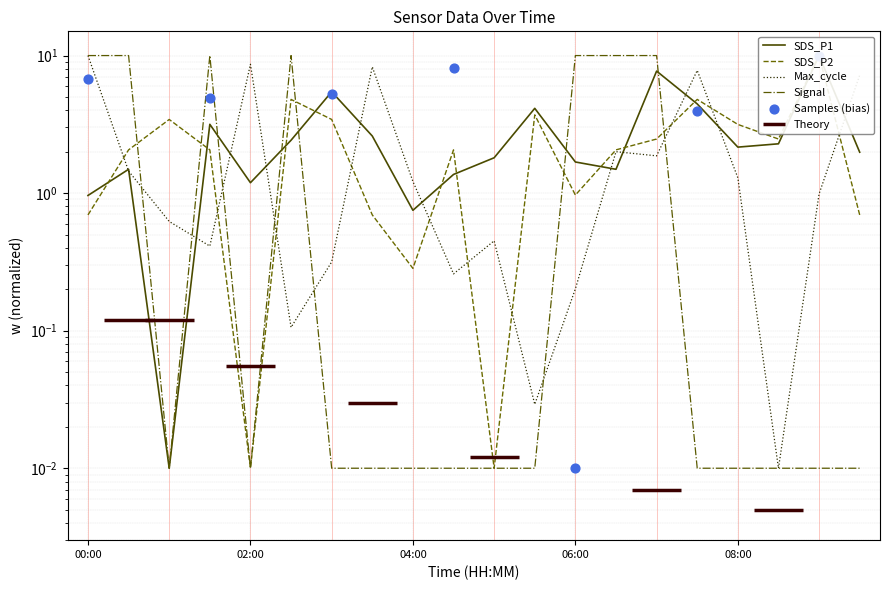

What is the total value across all series at 01:30?

15.6